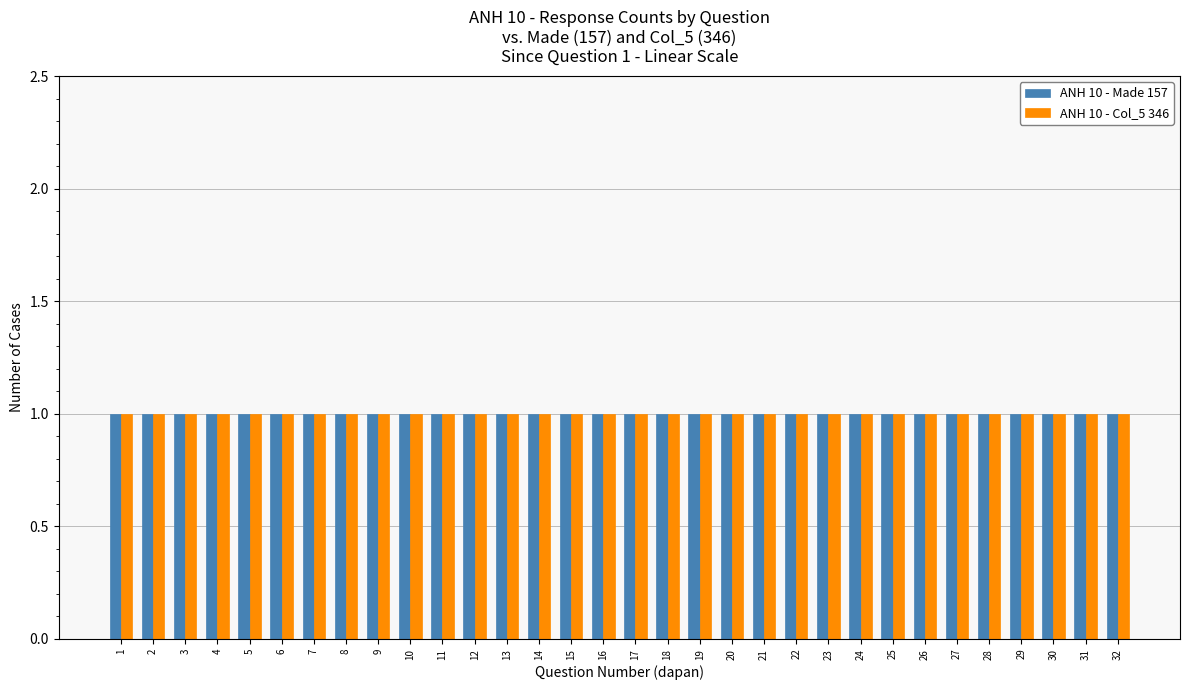

What is the smallest value displayed?

1